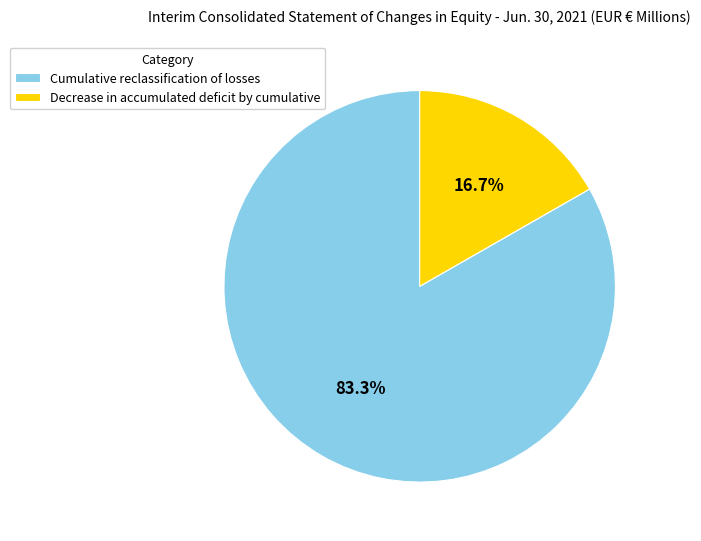

To the nearest percent, what percentage of the pie is Decrease in accumulated deficit by cumulative?

17%